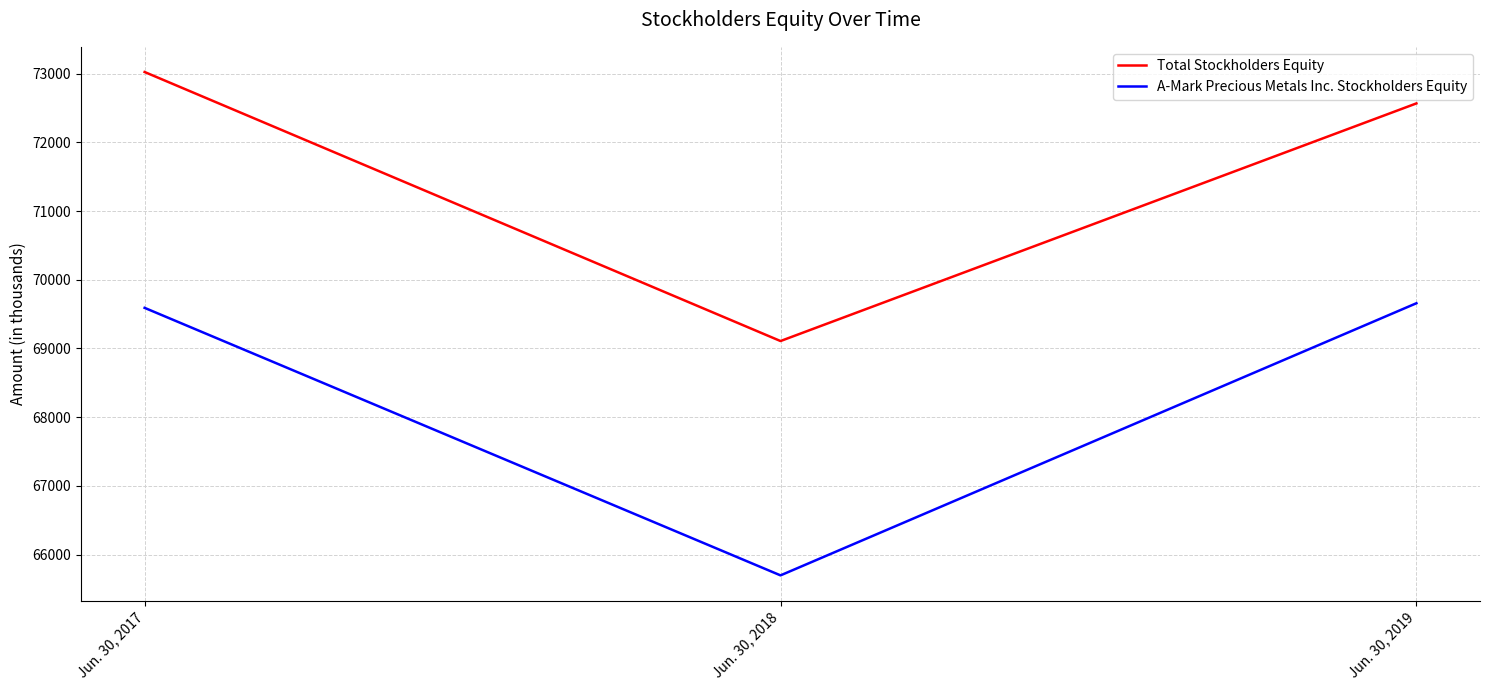

Reading right to left, what are all the values shown in this chart?

Total Stockholders Equity: 72566	69108	73023
A-Mark Precious Metals Inc. Stockholders Equity: 69658	65698	69591